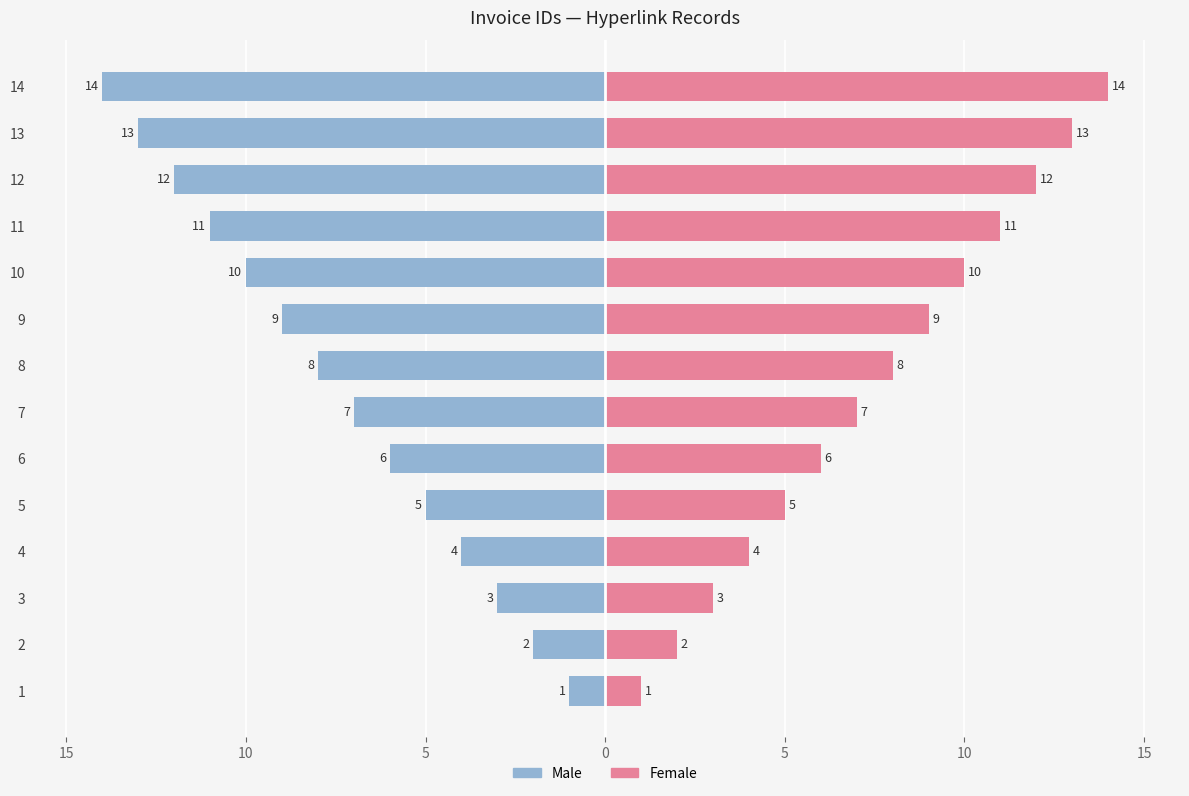

What is the difference between the maximum and minimum values in the Female series?

13